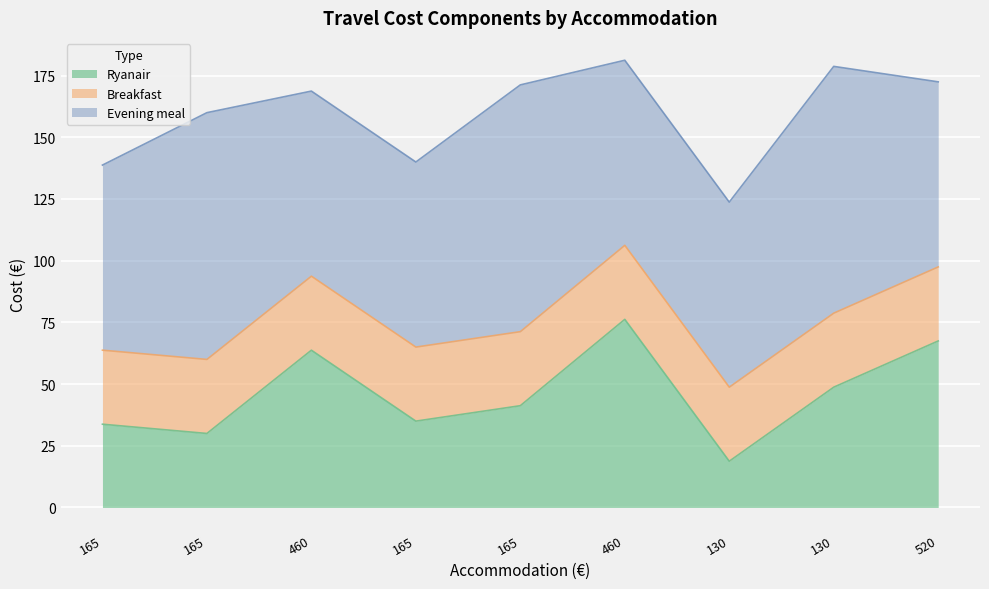

What value does the Evening meal series have at 165?

100.0